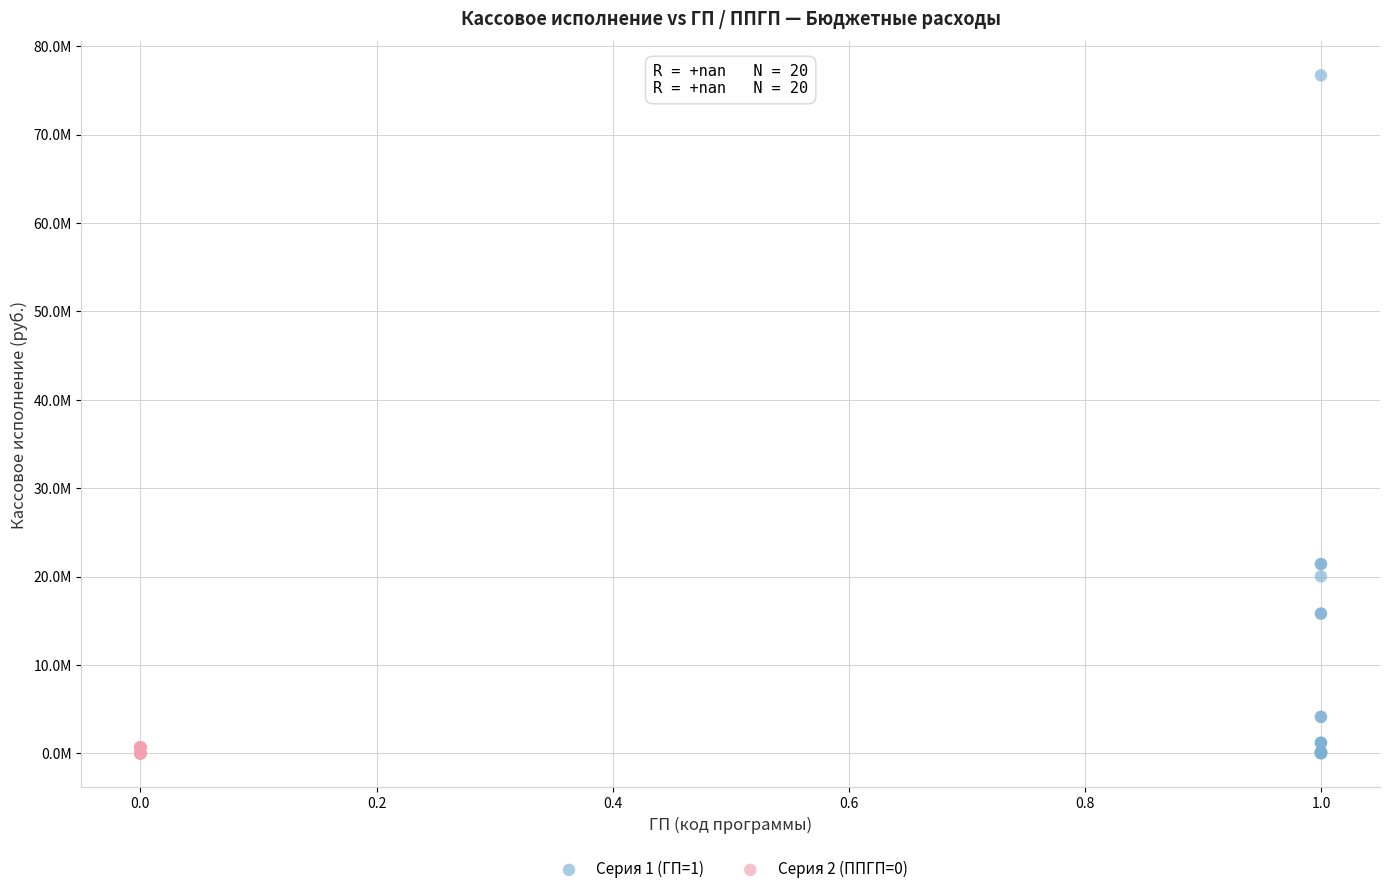

Which series contains the highest Y value?

Серия 1 (ГП=1)